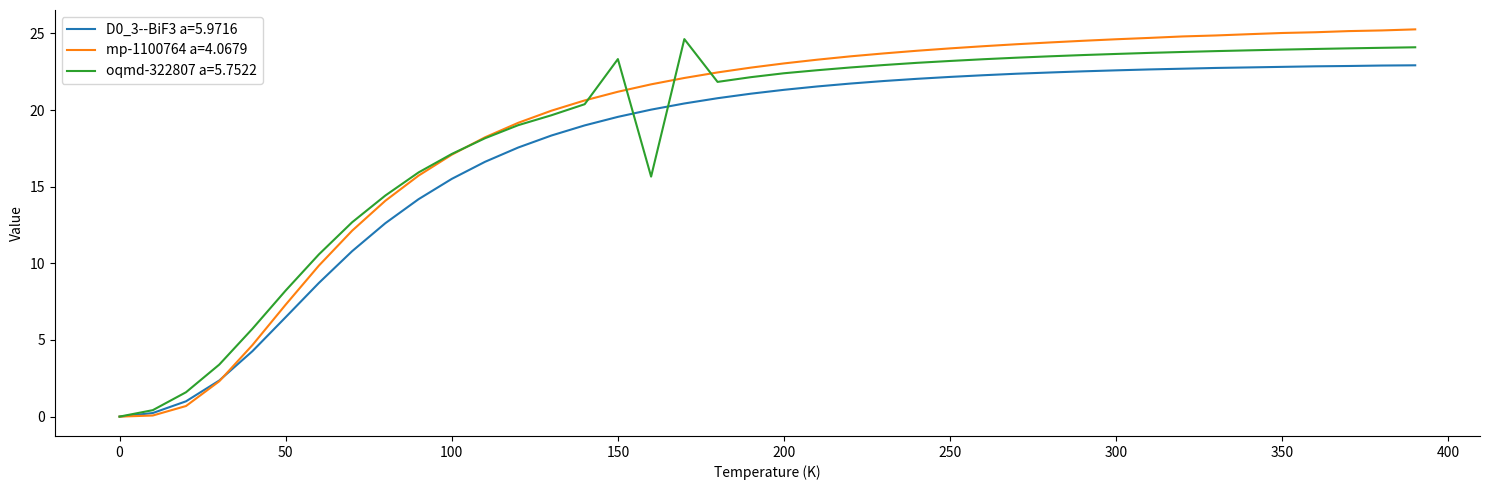

How many positive values does the D0_3--BiF3 a=5.9716 series have?

39